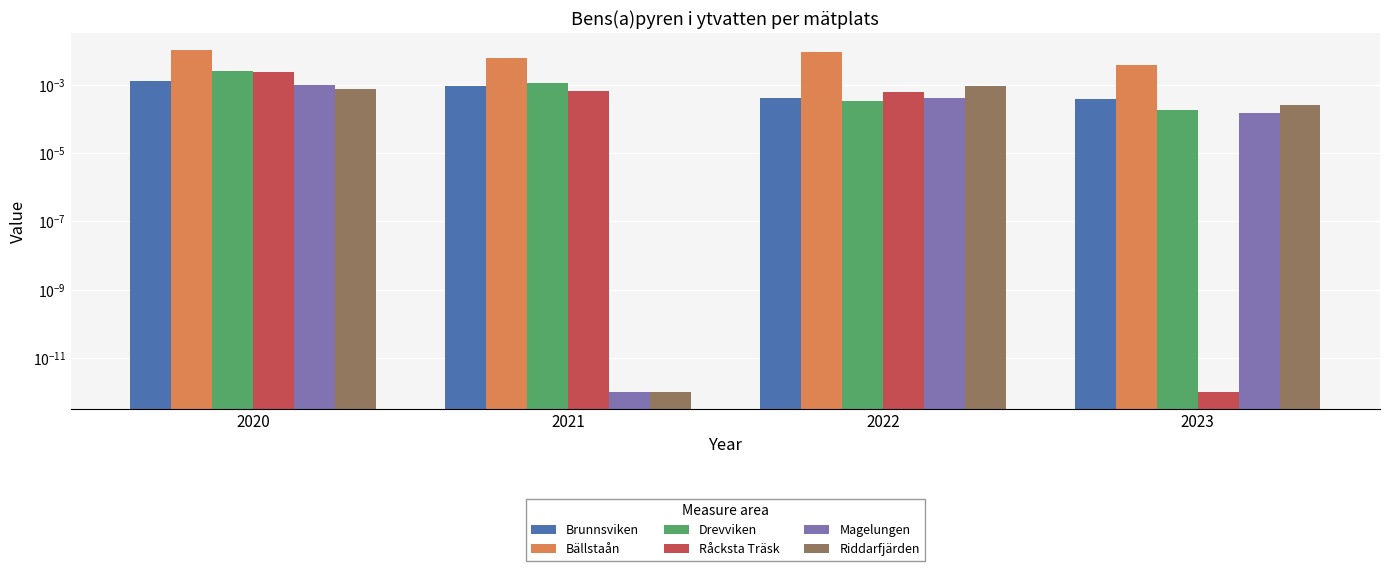

List the labels in order of Magelungen value, largest first.

2020, 2022, 2023, 2021